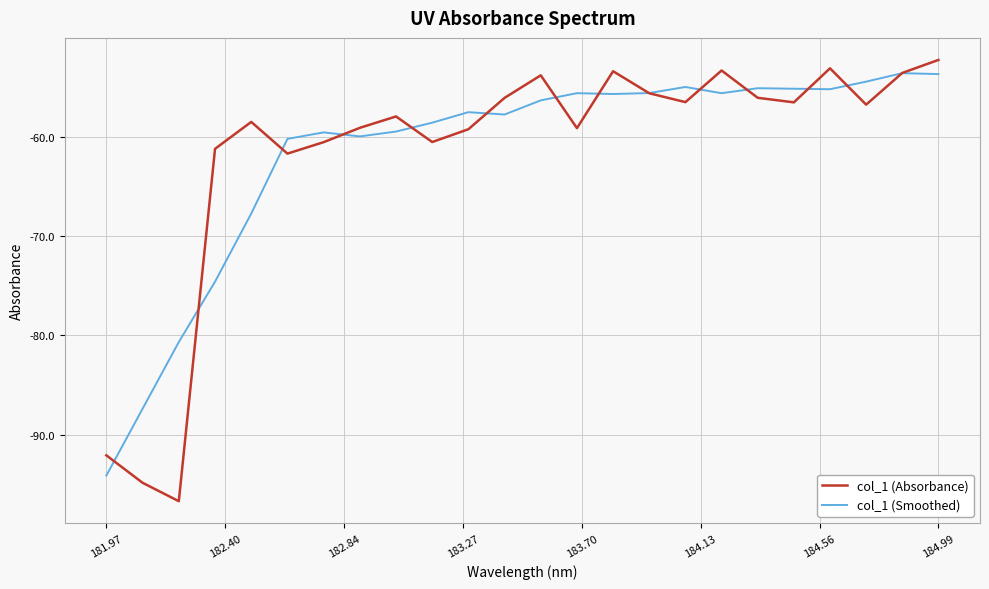

What is the highest value of the col_1 (Absorbance) series?

-52.2